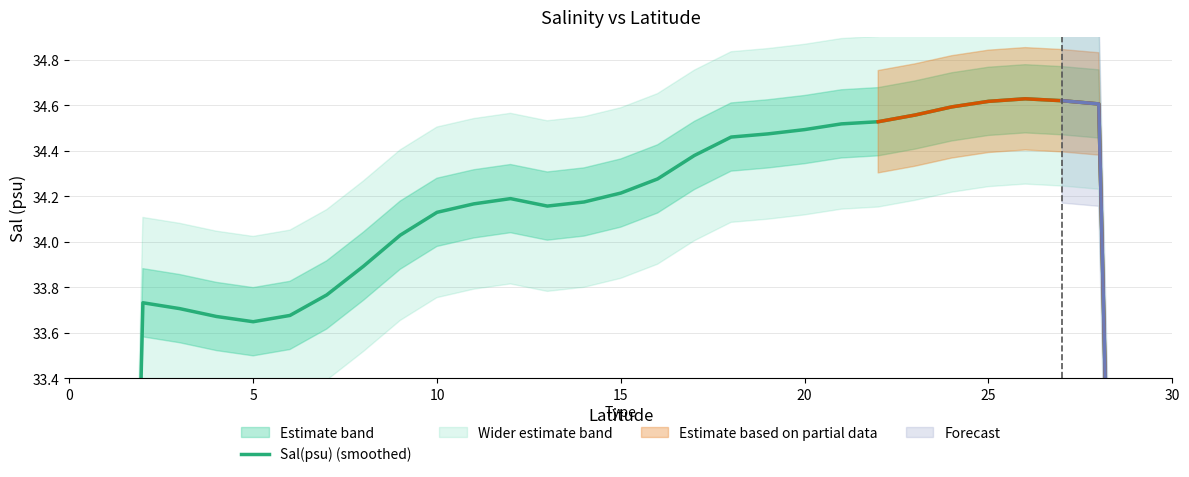

At which label is the value closest to 27?

5